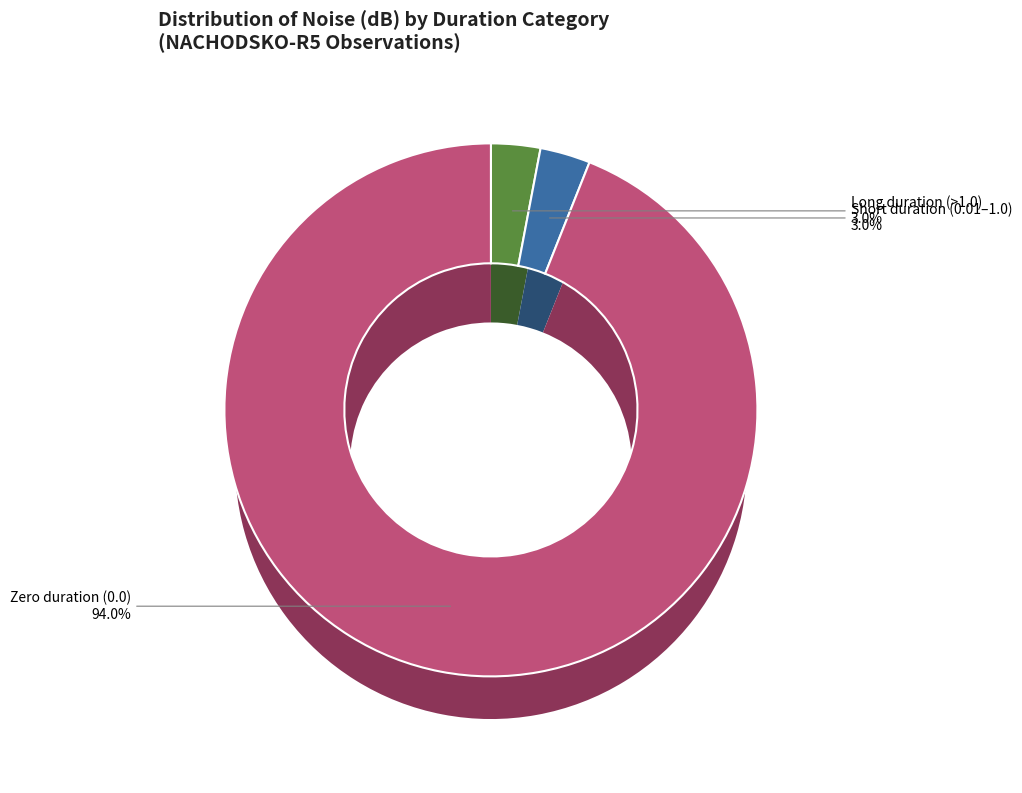

Is there any slice that represents more than half of the pie?

Yes